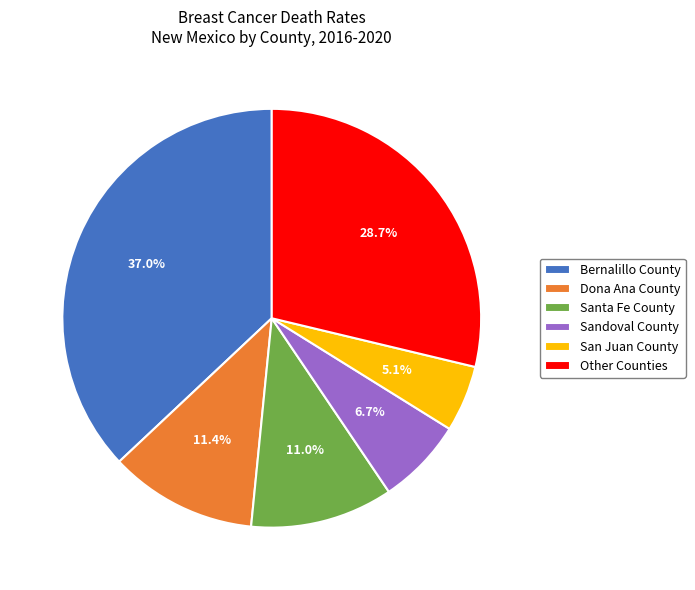

To the nearest percent, what percentage of the pie is Santa Fe County?

11%